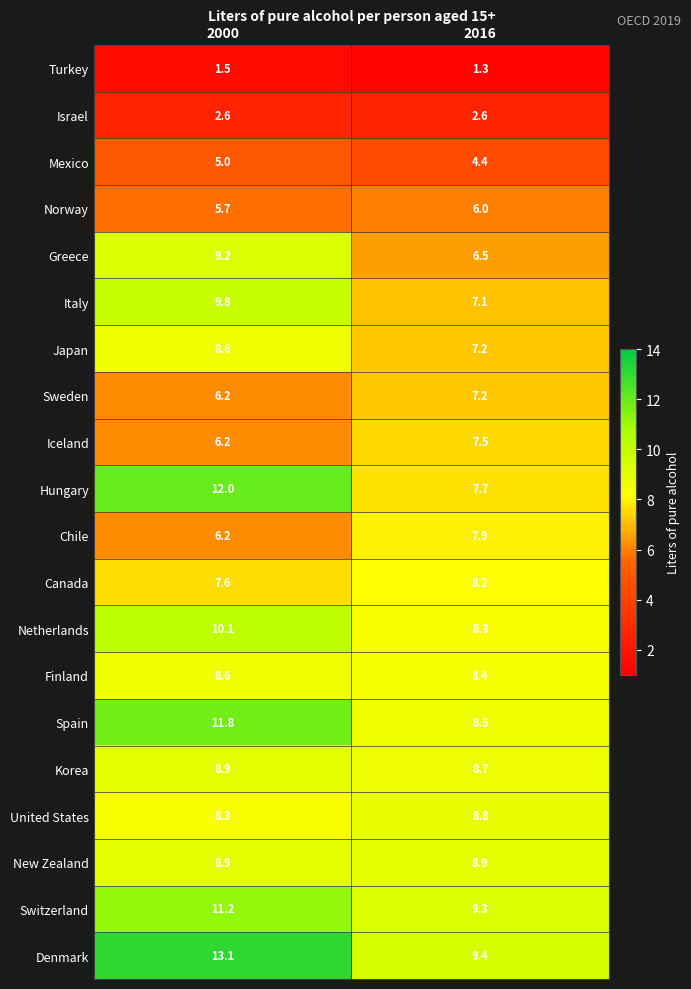

What is the minimum value shown in the chart?

1.3